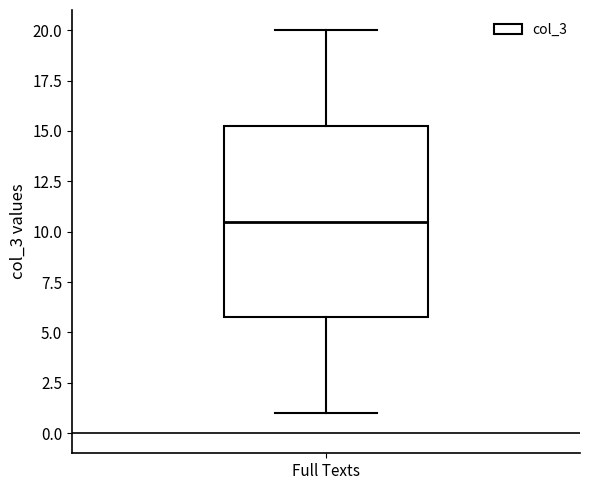

Where does the median line of the box for Full Texts sit on the y-axis? The values are not printed on the chart, so give them approximately, as read against the axis.

10.5